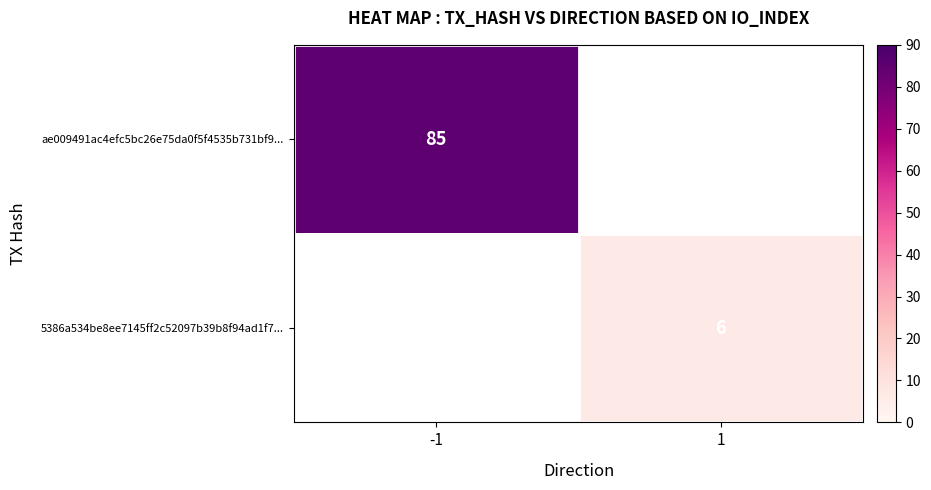

Is it true that ae009491ac4efc5bc26e75da0f5f4535b731bf9... equals 44 at -1?

False